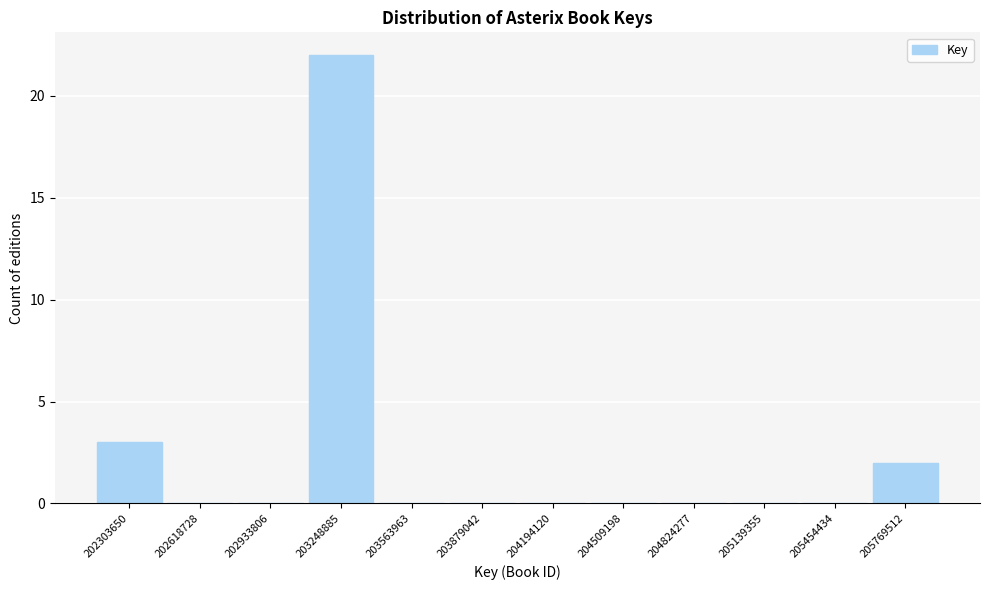

Reading left to right, list all the values displayed in this chart.

202303650=3	202618728=0	202933806=0	203248885=22	203563963=0	203879042=0	204194120=0	204509198=0	204824277=0	205139355=0	205454434=0	205769512=2